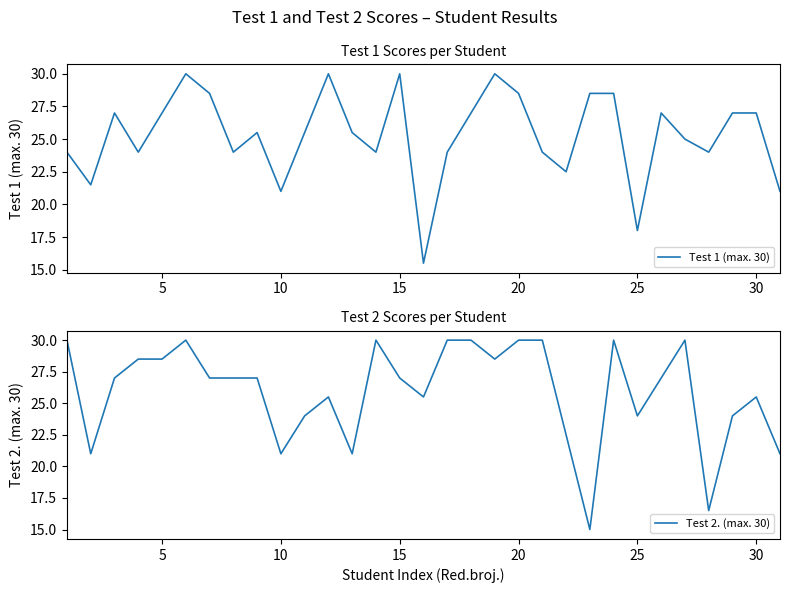

In Test 2. (max. 30), how many points are lower than both neighbors (excluding endpoints)?

8